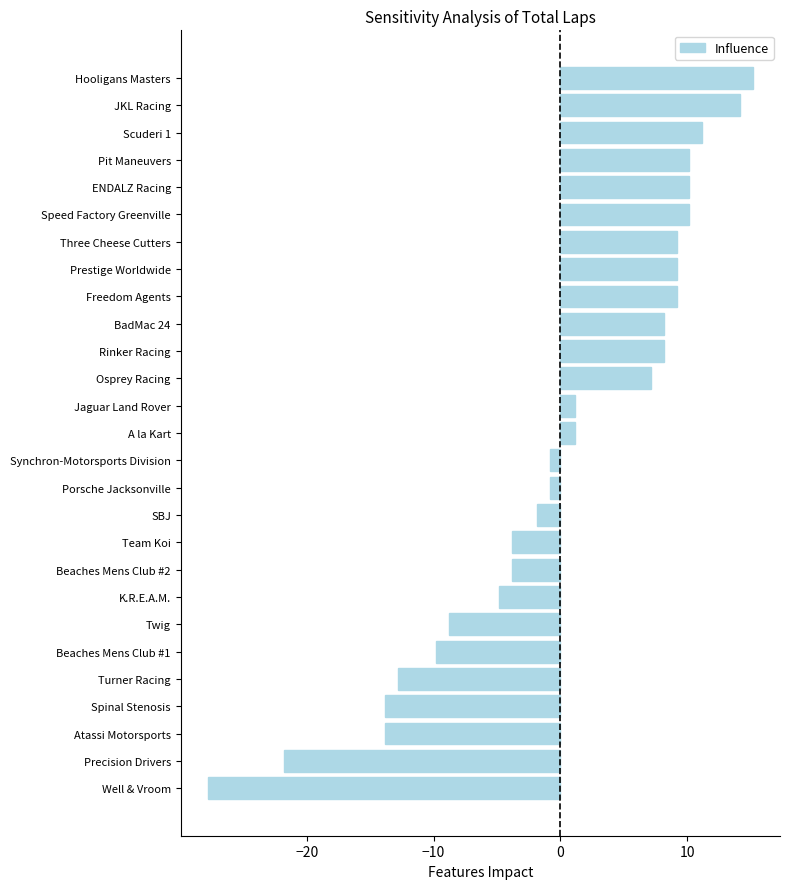

Reading bottom to top, what are all the values shown in this chart?

-27.8	-21.8	-13.8	-13.8	-12.8	-9.8	-8.8	-4.8	-3.8	-3.8	-1.8	-0.8	-0.8	1.2	1.2	7.2	8.2	8.2	9.2	9.2	9.2	10.2	10.2	10.2	11.2	14.2	15.2